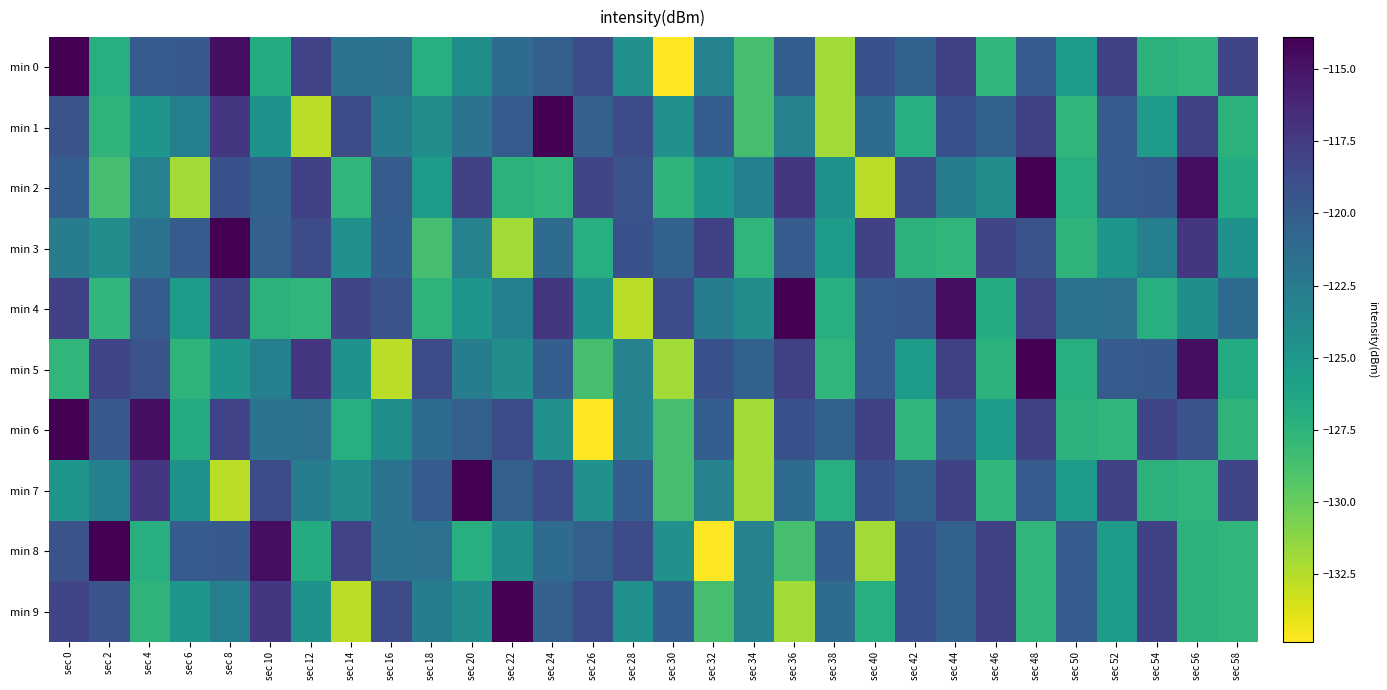

At sec 6, list the series in order from largest to smallest.

min 0, min 3, min 8, min 1, min 7, min 9, min 4, min 6, min 5, min 2